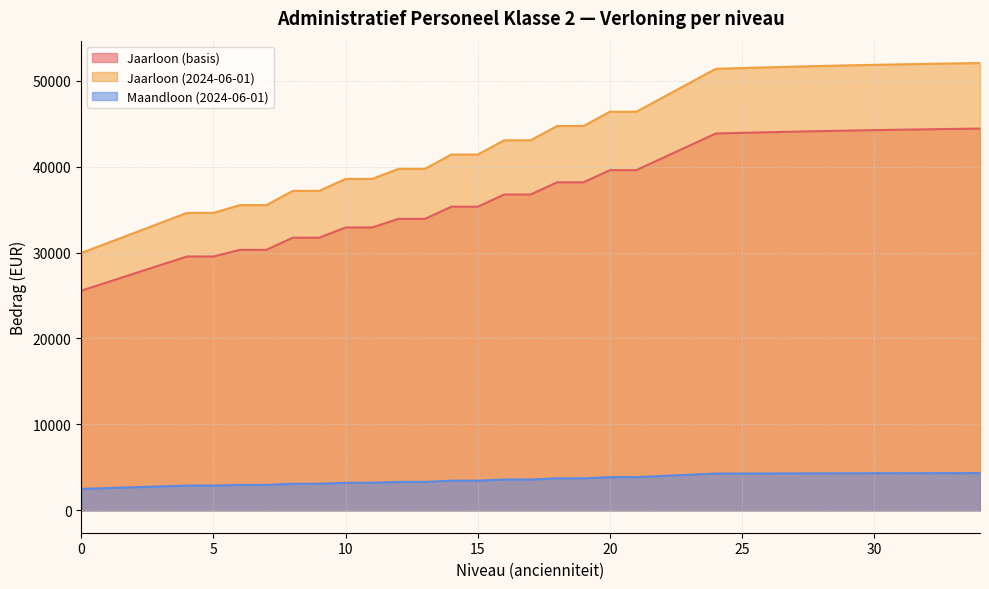

List the labels in order of Maandloon (2024-06-01) value, smallest first.

0, 1, 2, 3, 4, 5, 6, 7, 8, 9, 10, 11, 12, 13, 14, 15, 16, 17, 18, 19, 20, 21, 22, 23, 24, 25, 26, 27, 28, 29, 30, 31, 32, 33, 34